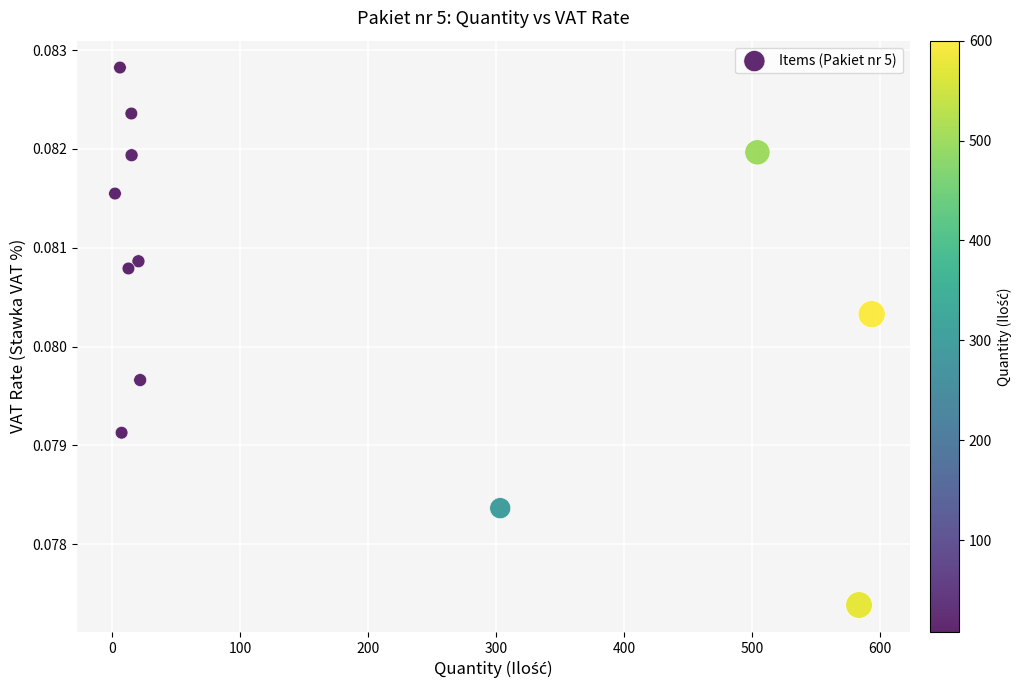

What is the average X value?

173.7